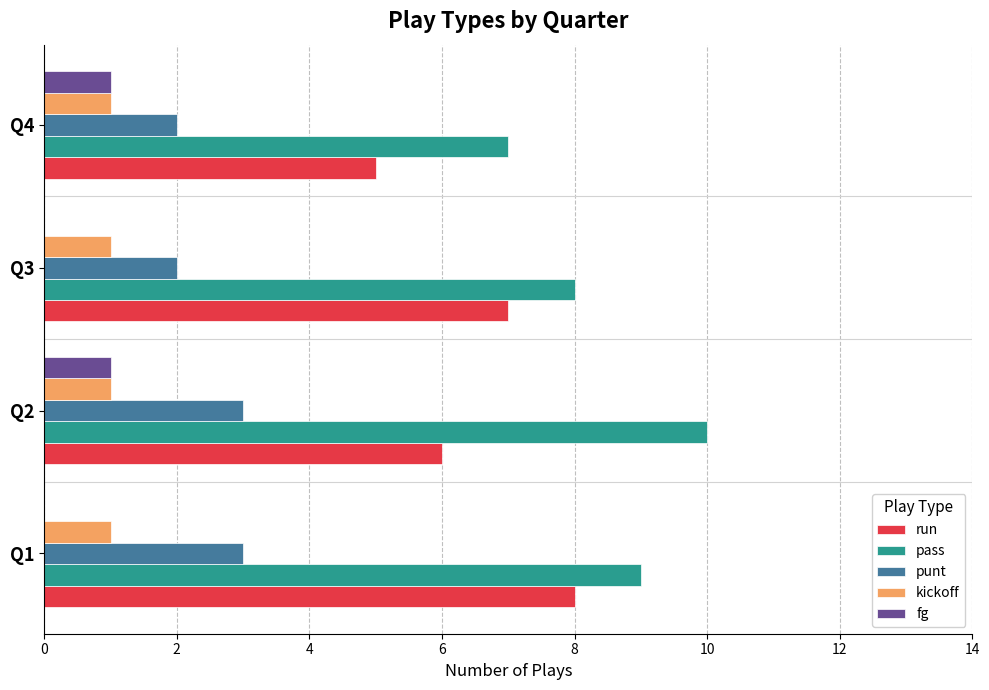

Is it true that pass equals 10 at Q2?

True